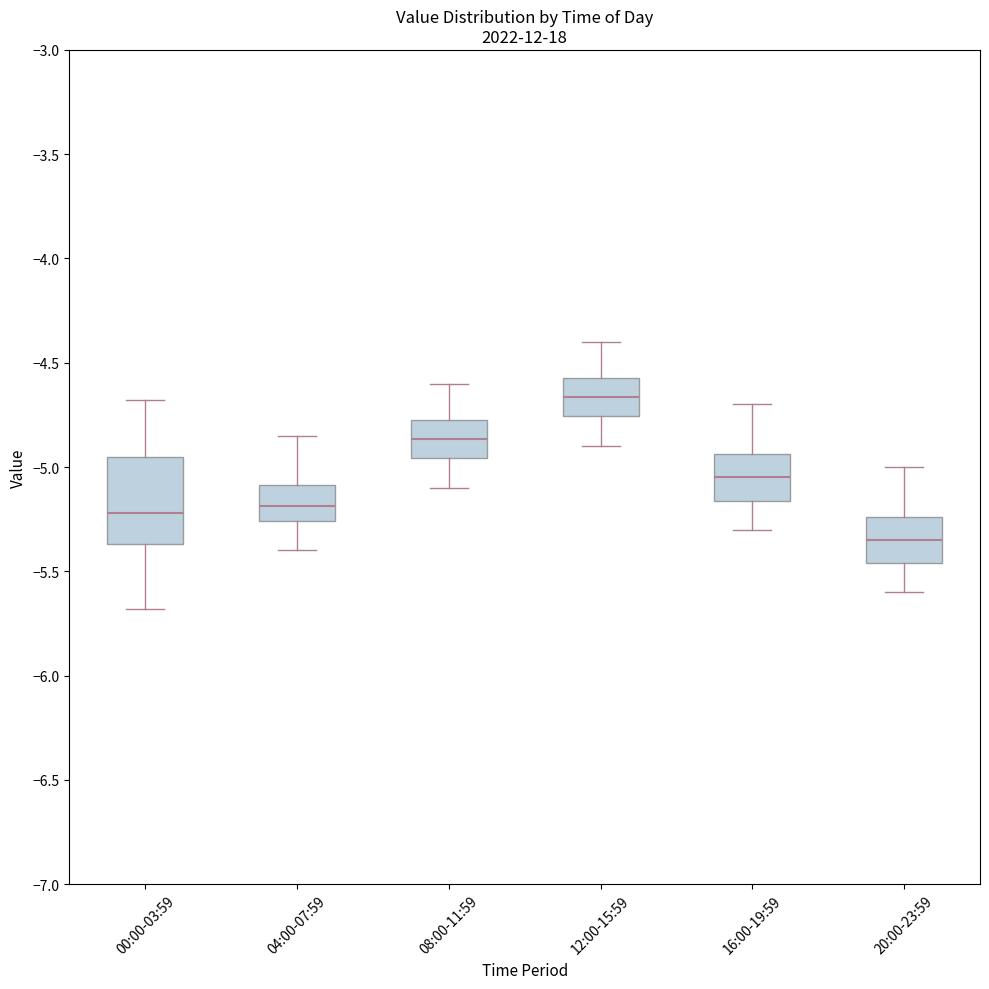

Where is the lower edge of the box for 08:00-11:59 on the y-axis? The values are not printed on the chart, so give them approximately, as read against the axis.

-4.95